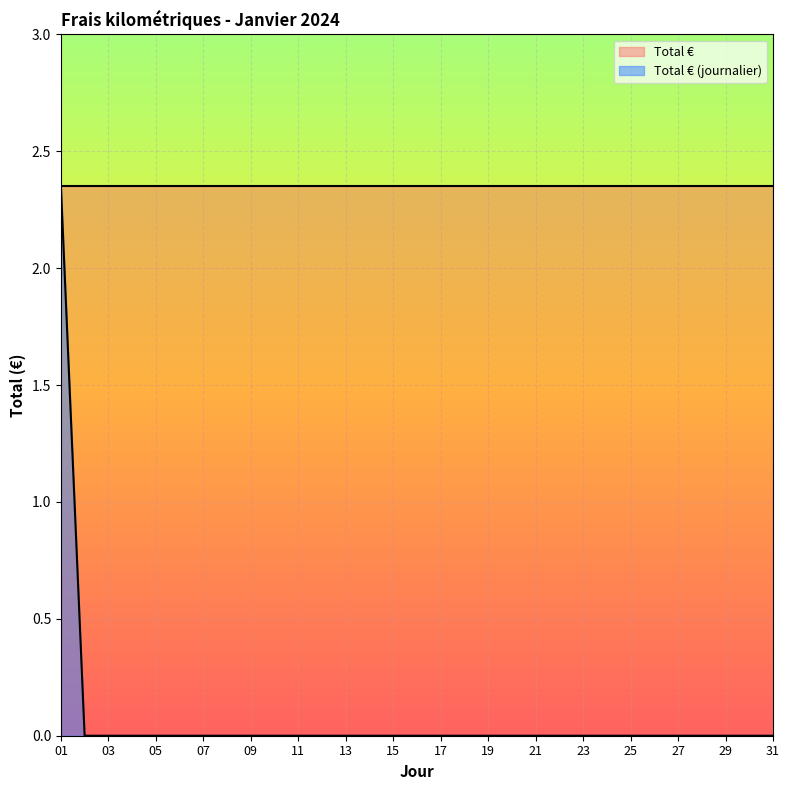

Reading left to right, transcribe all the data shown in this chart.

01=2.4	02=0.0	03=0.0	04=0.0	05=0.0	06=0.0	07=0.0	08=0.0	09=0.0	10=0.0	11=0.0	12=0.0	13=0.0	14=0.0	15=0.0	16=0.0	17=0.0	18=0.0	19=0.0	20=0.0	21=0.0	22=0.0	23=0.0	24=0.0	25=0.0	26=0.0	27=0.0	28=0.0	29=0.0	30=0.0	31=0.0